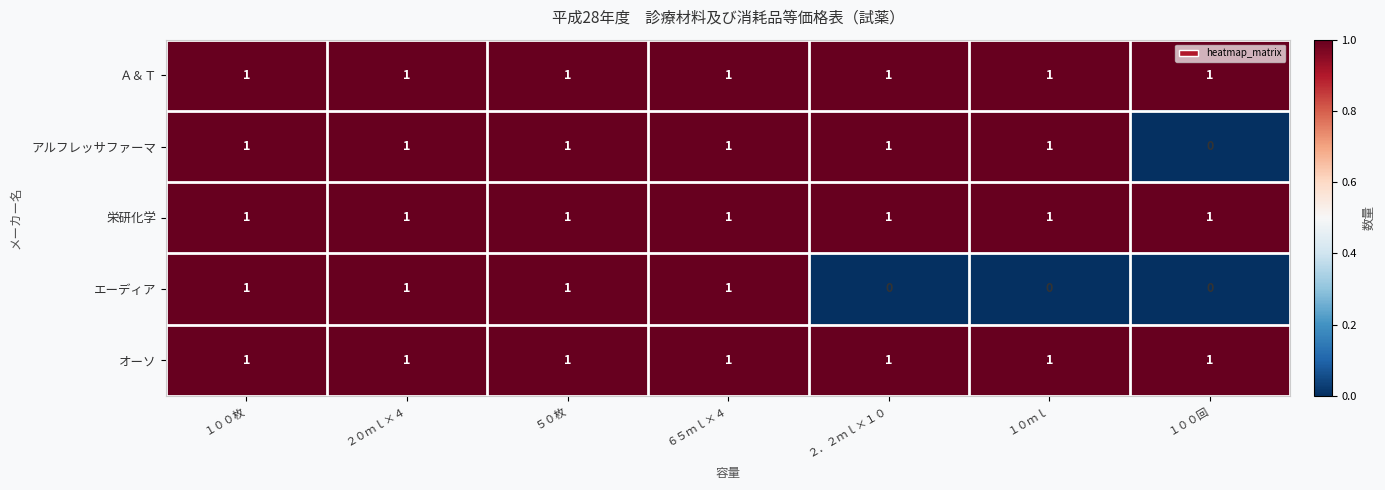

At how many categories does at least one series exceed 0?

7